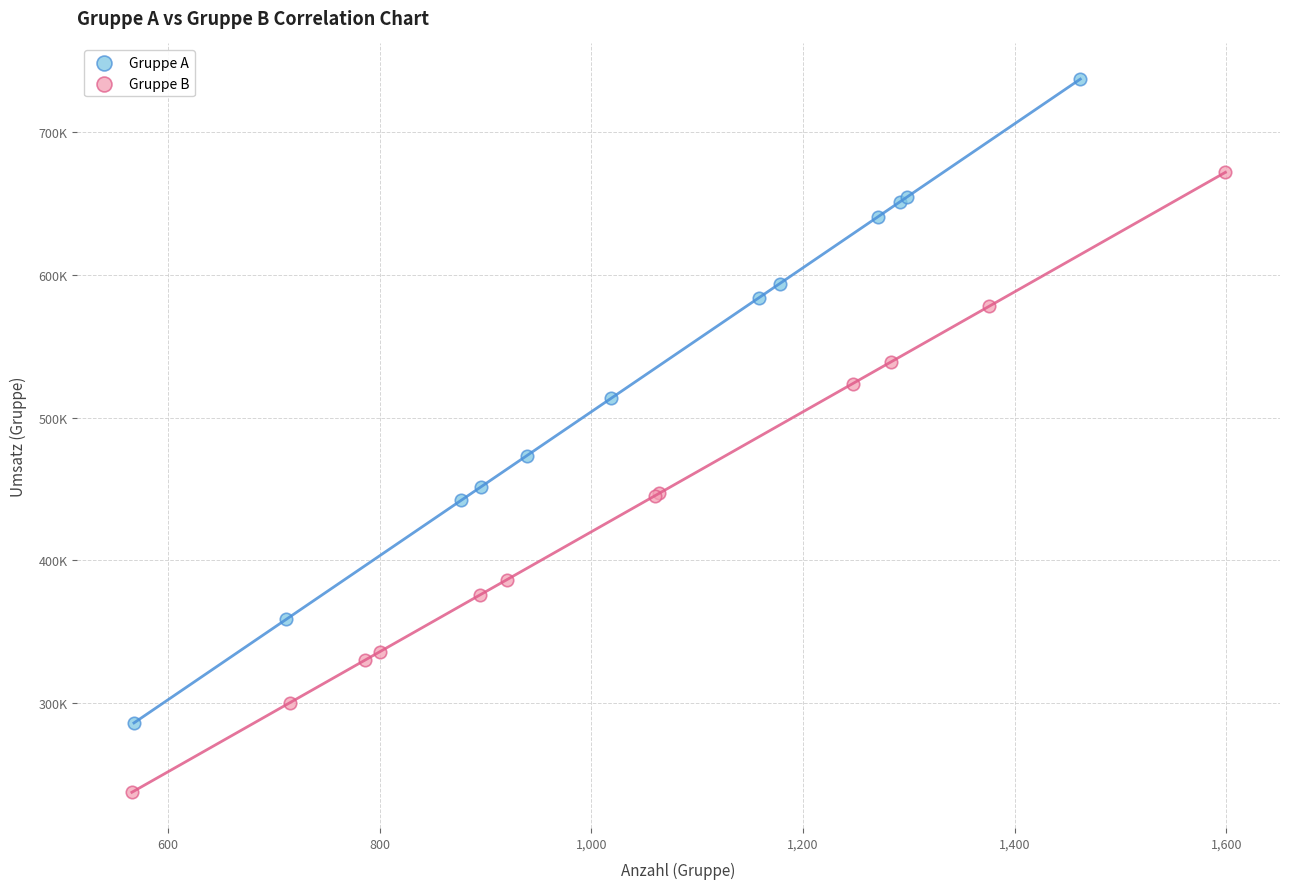

Which series contains the highest Y value?

Gruppe A